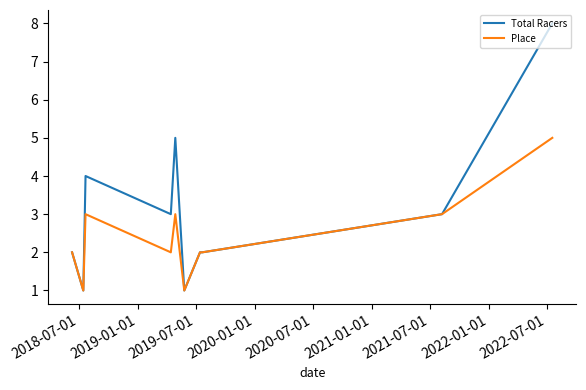

What is the maximum value shown in the chart?

8